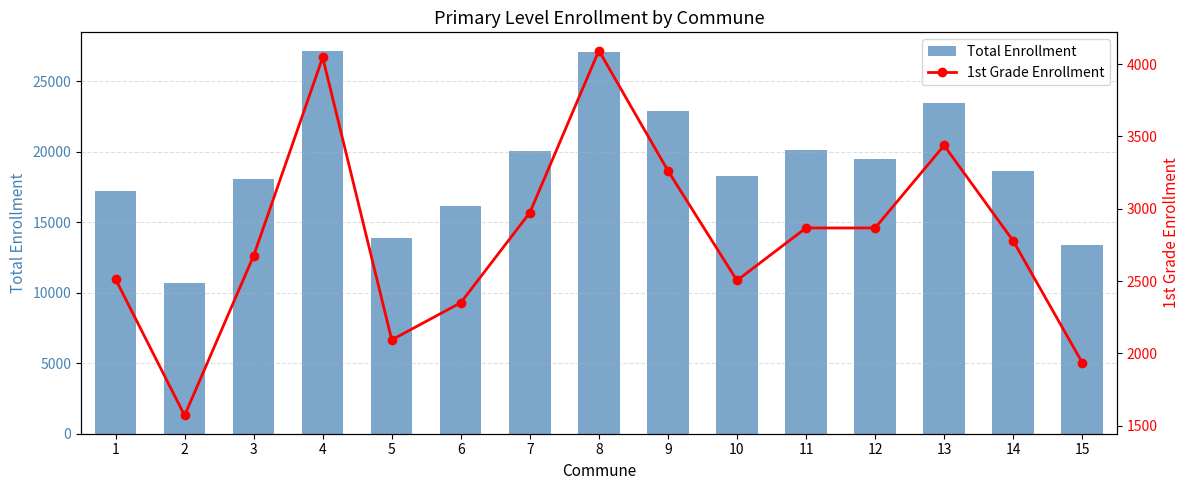

Is the value of Total Enrollment at 10 greater than the value of 1st Grade Enrollment at 14?

Yes